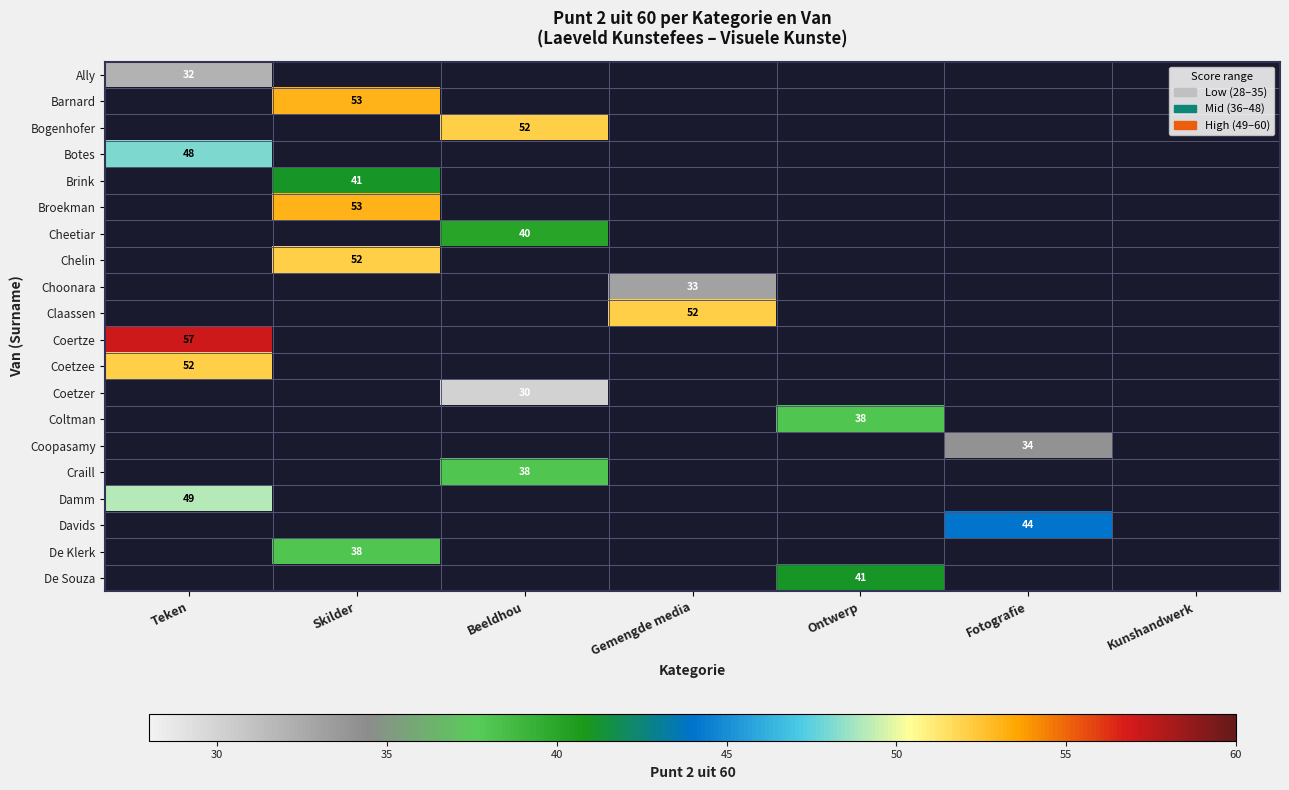

The Bogenhofer series shows 52 at Beeldhou. True or false?

True